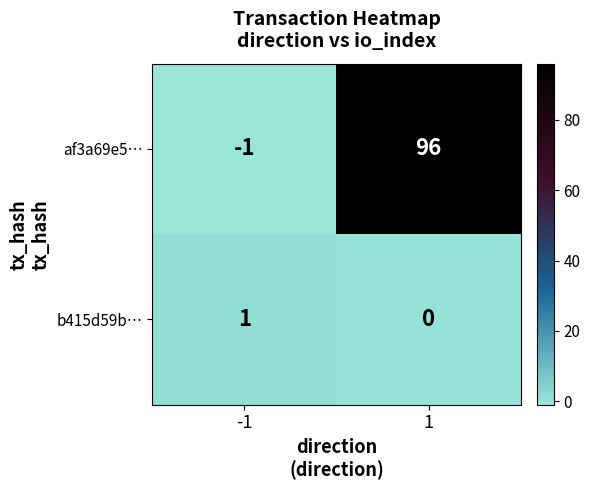

Reading right to left, extract all data points from this chart.

af3a69e5…: 1=96	-1=-1
b415d59b…: 1=0	-1=1